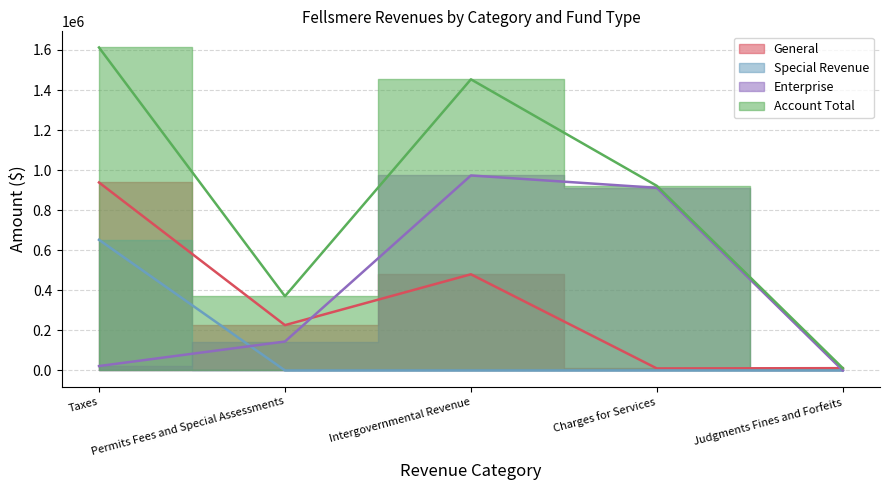

True or false: General has a value of 305936 at Permits Fees and Special Assessments.

False